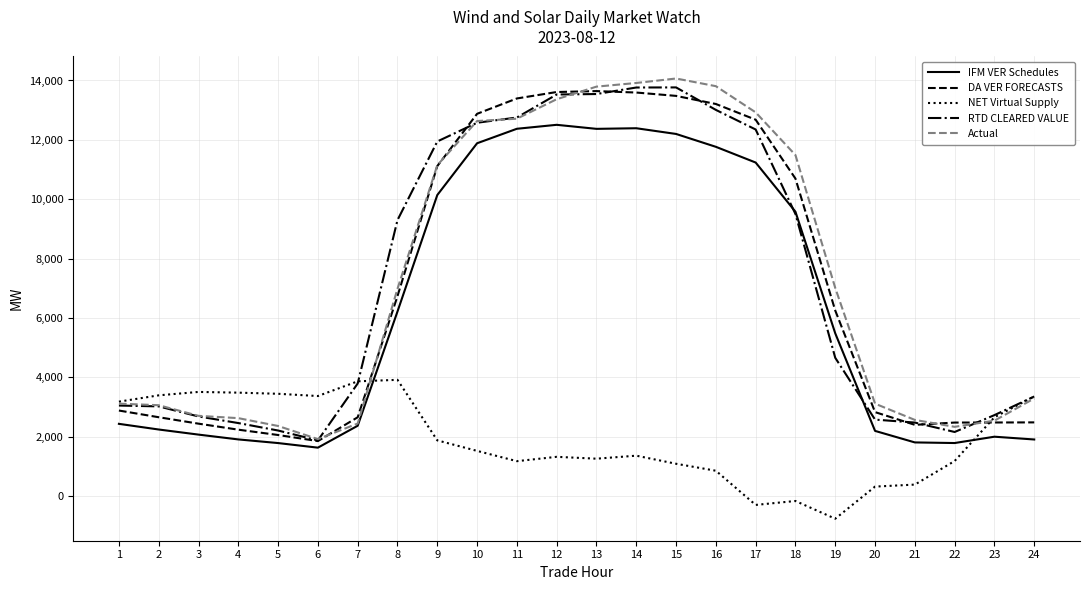

What is the maximum value for IFM VER Schedules?

12506.7